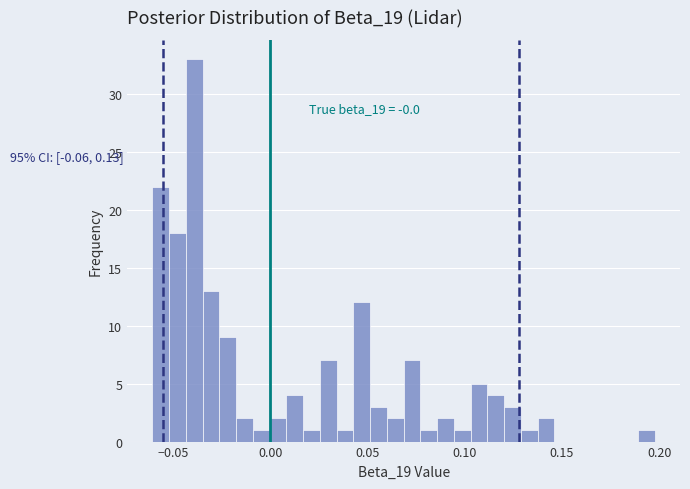

Around what value on the x-axis is the tallest bar? Give the approximate position of its centre, as read against the axis.

-0.040